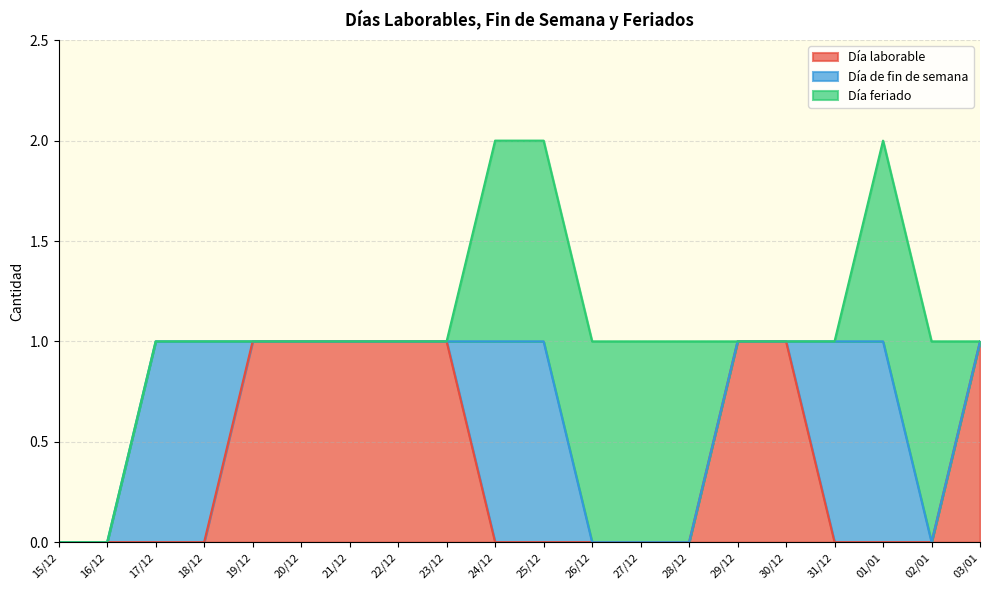

At which label is Día feriado closest to 0?

15/12